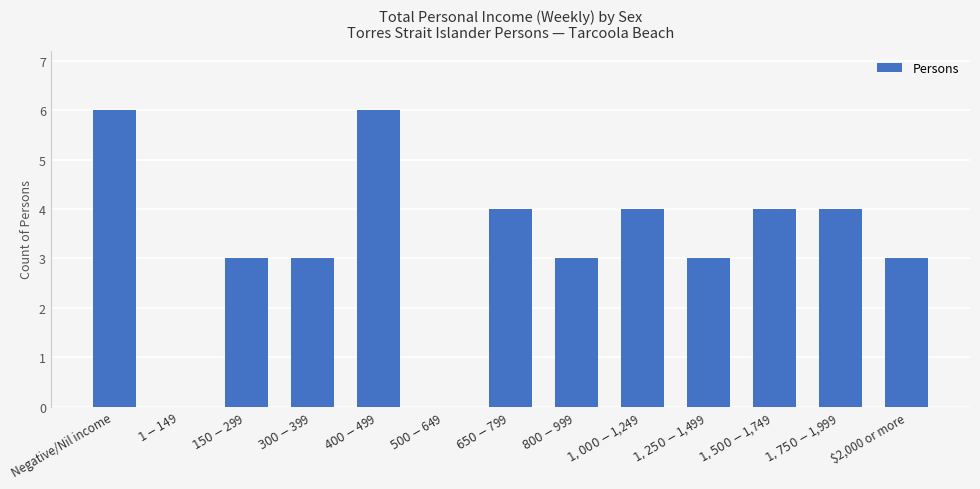

What is the sum of all values?

43